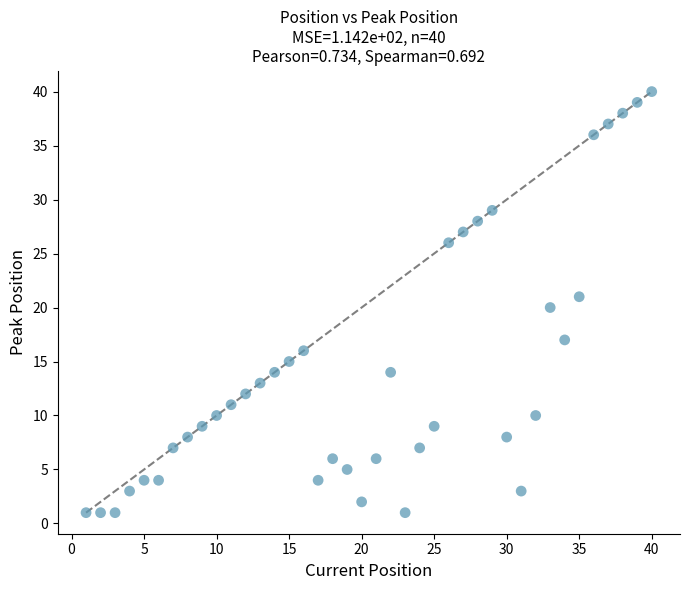

What is the range of X values (max minus min)?

39